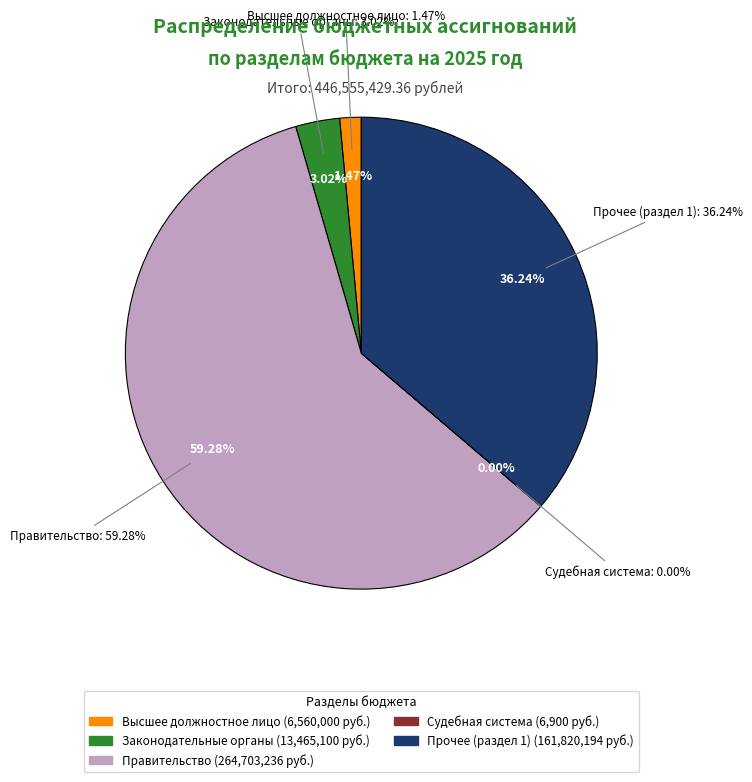

The Функционирование законодательных органов slice represents 8% of the pie. True or false?

False